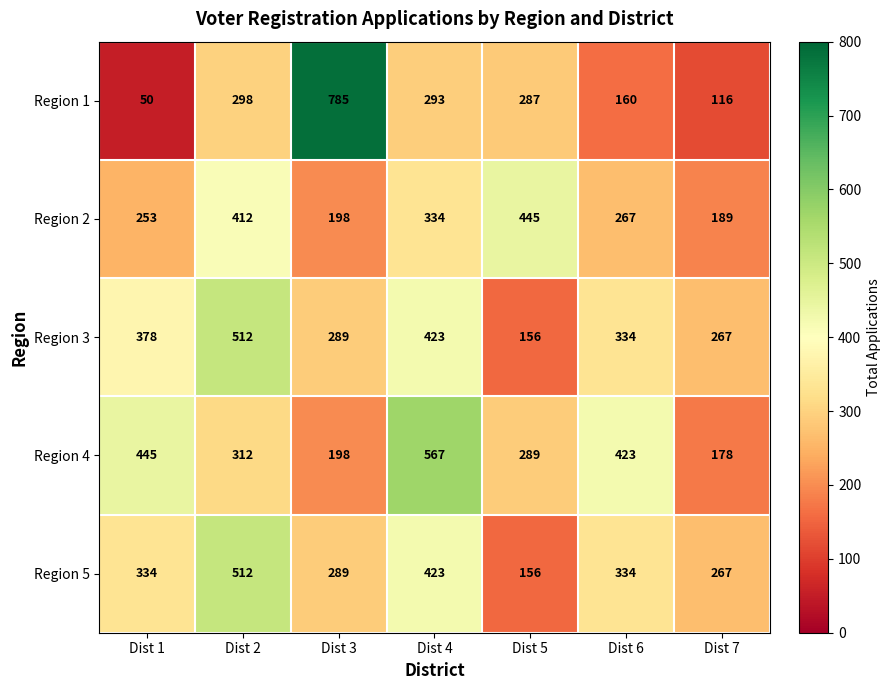

What is the sum of the Region 1 values at Dist 5 and Dist 4?

580